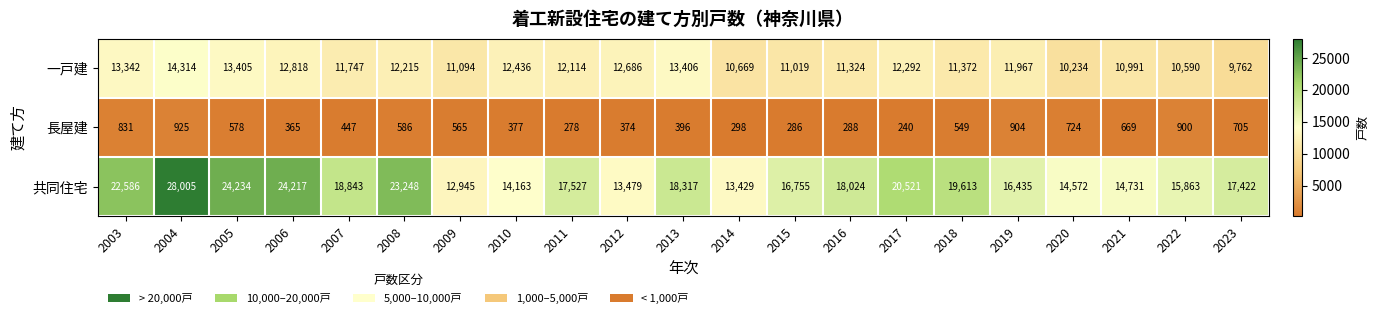

What is the sum of the 一戸建 values at 2008 and 2006?

25033